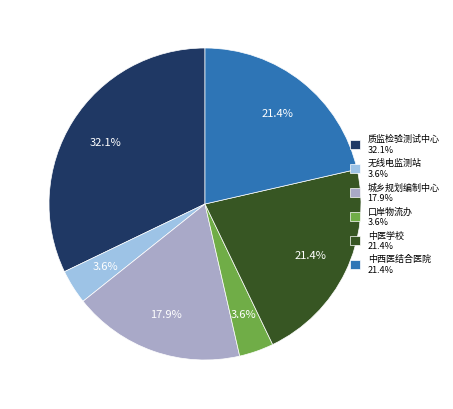

Is 中医学校 21.4% the majority of the pie?

No